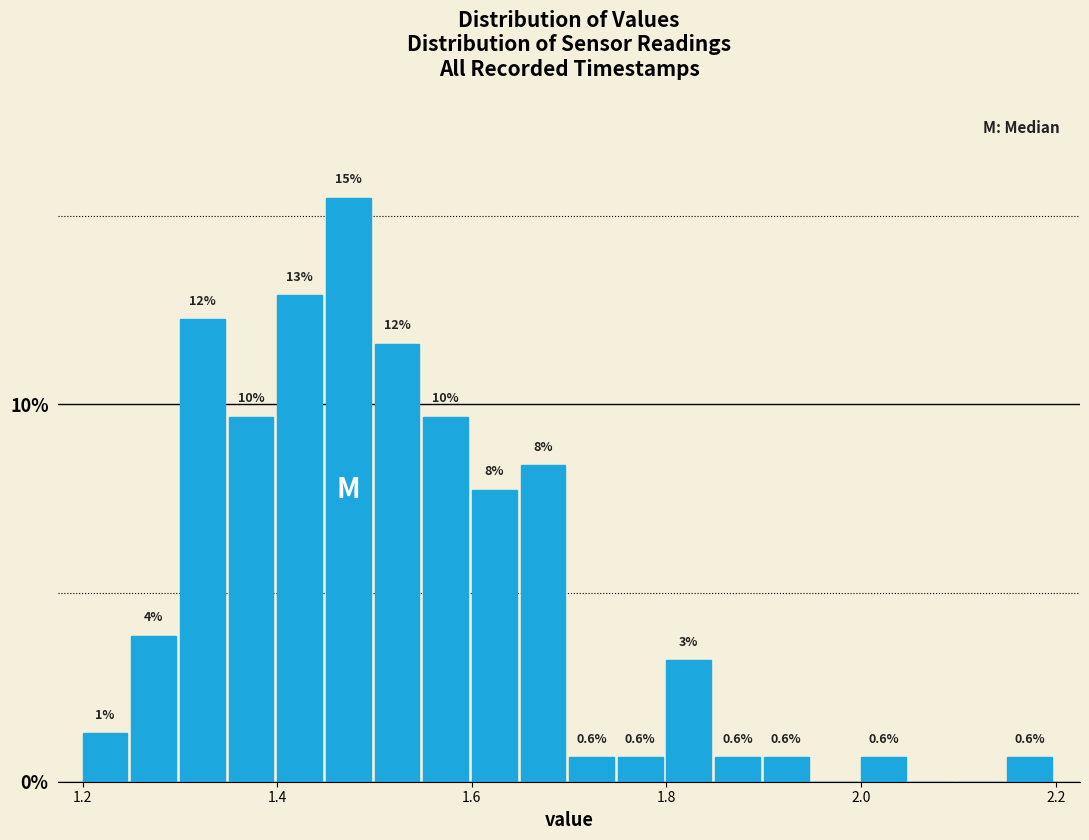

Read against the x-axis, roughly where is the centre of the tallest bar?

1.48